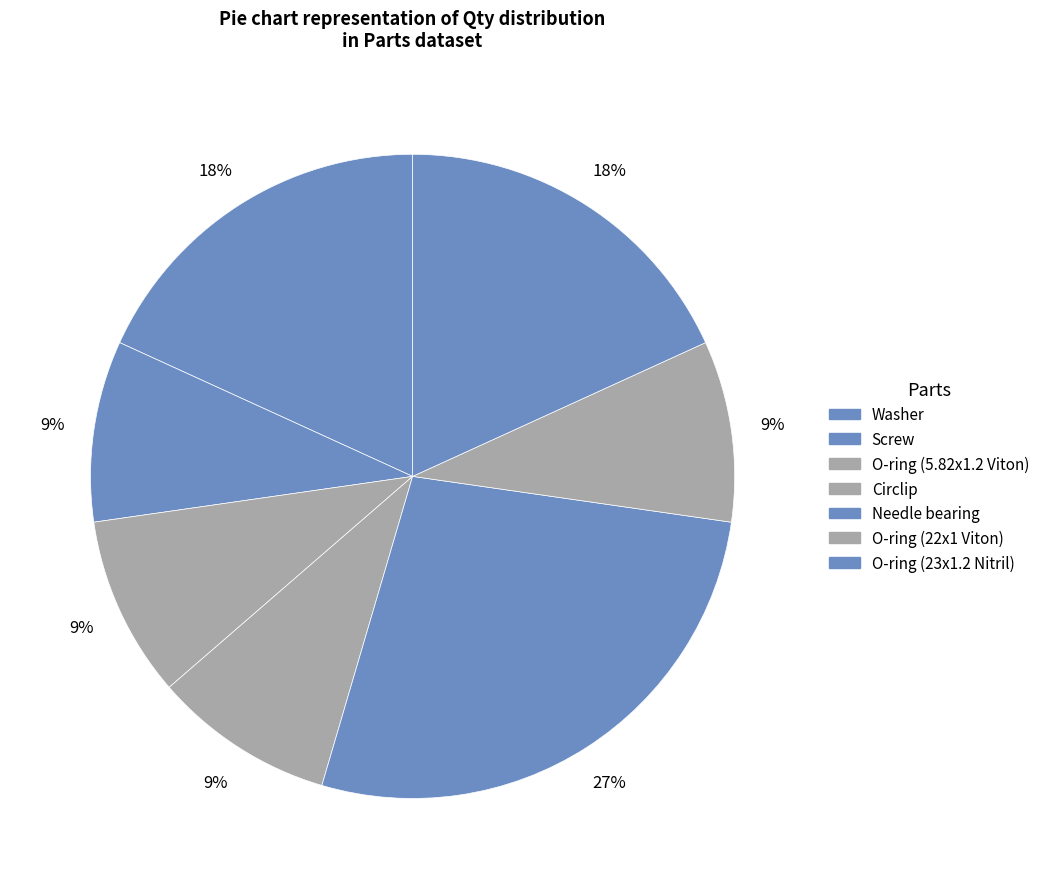

Is the sum of O-ring (5.82x1.2 Viton) and O-ring (22x1 Viton) greater than half?

No